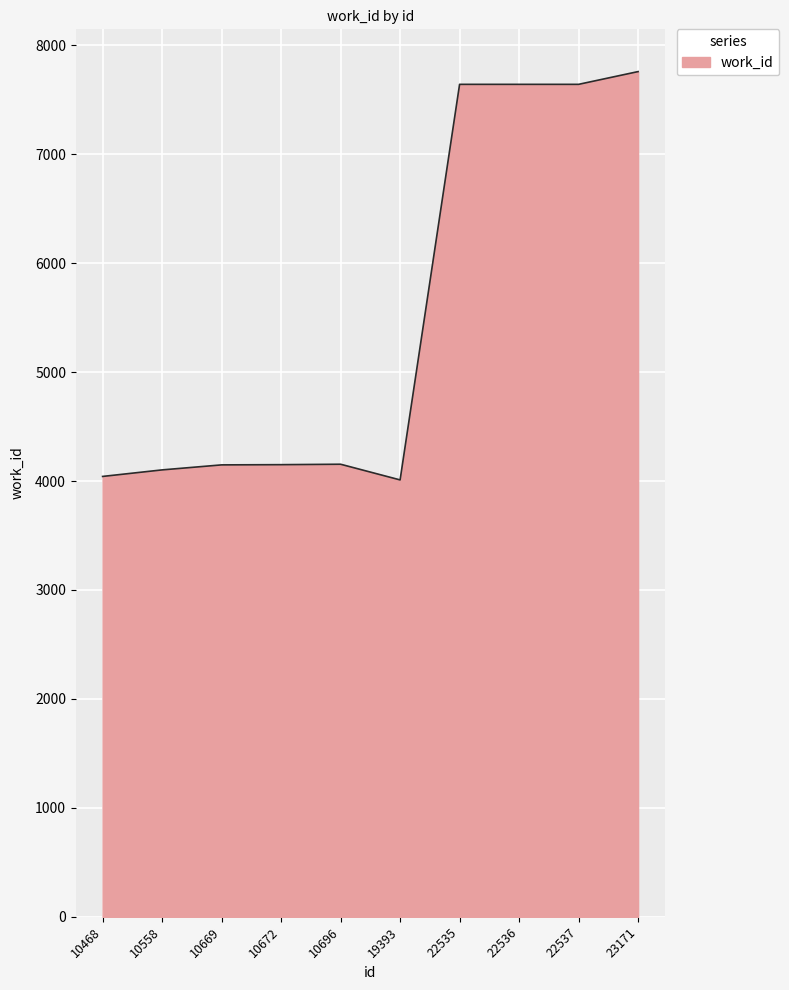

What is the difference between the maximum and minimum values?

3748